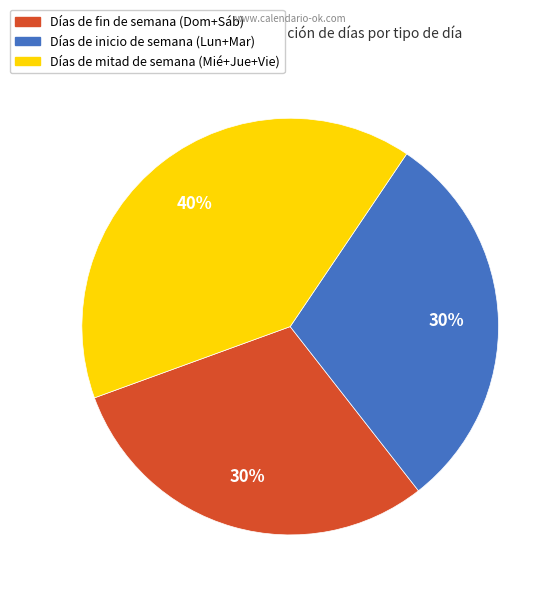

Does any single category account for the majority?

No